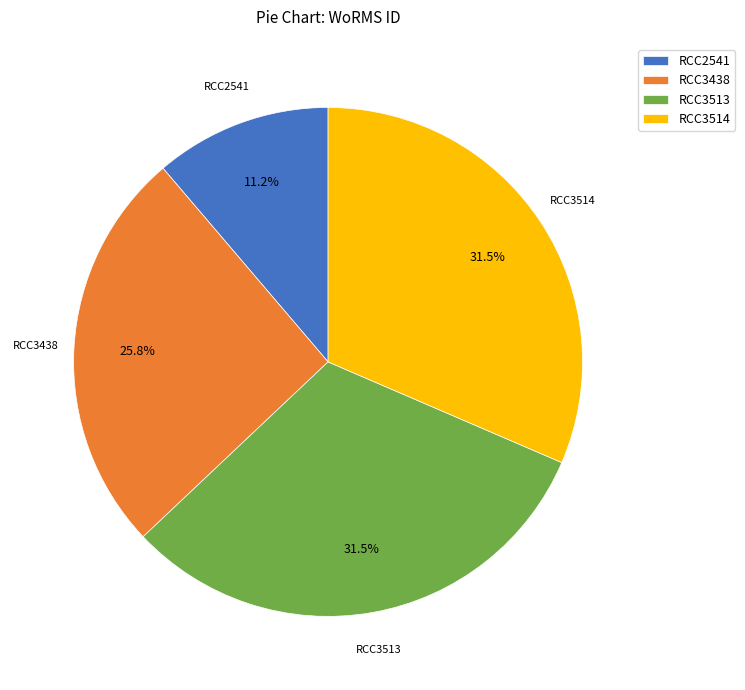

Between RCC3514 and RCC2541, which is larger?

RCC3514